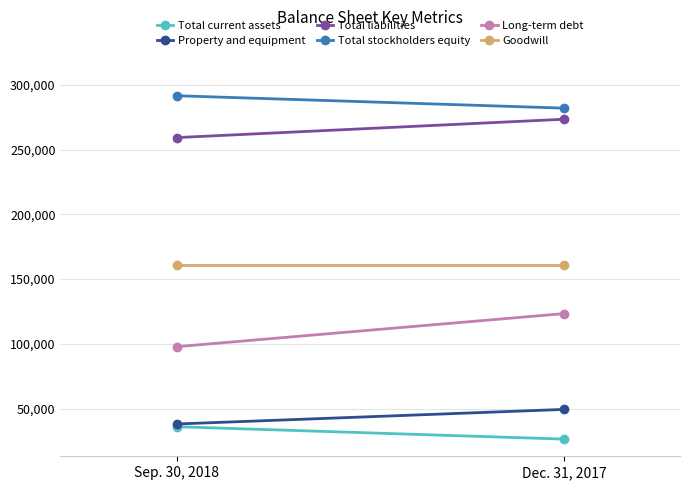

Which series has the largest total across all categories?

Total stockholders equity